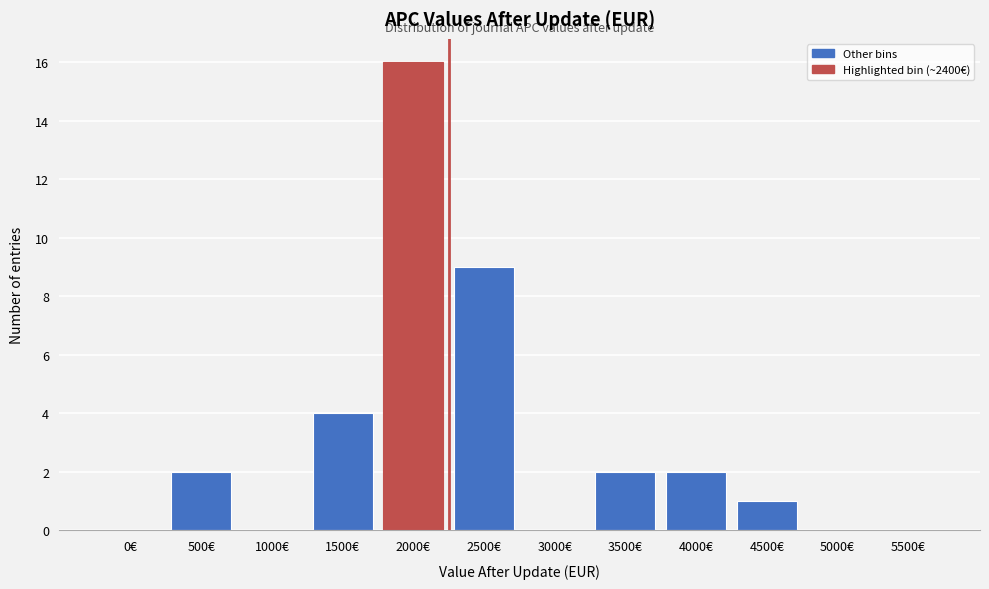

Reading right to left, extract all data points from this chart.

5500€=0	5000€=0	4500€=1	4000€=2	3500€=2	3000€=0	2500€=9	2000€=16	1500€=4	1000€=0	500€=2	0€=0